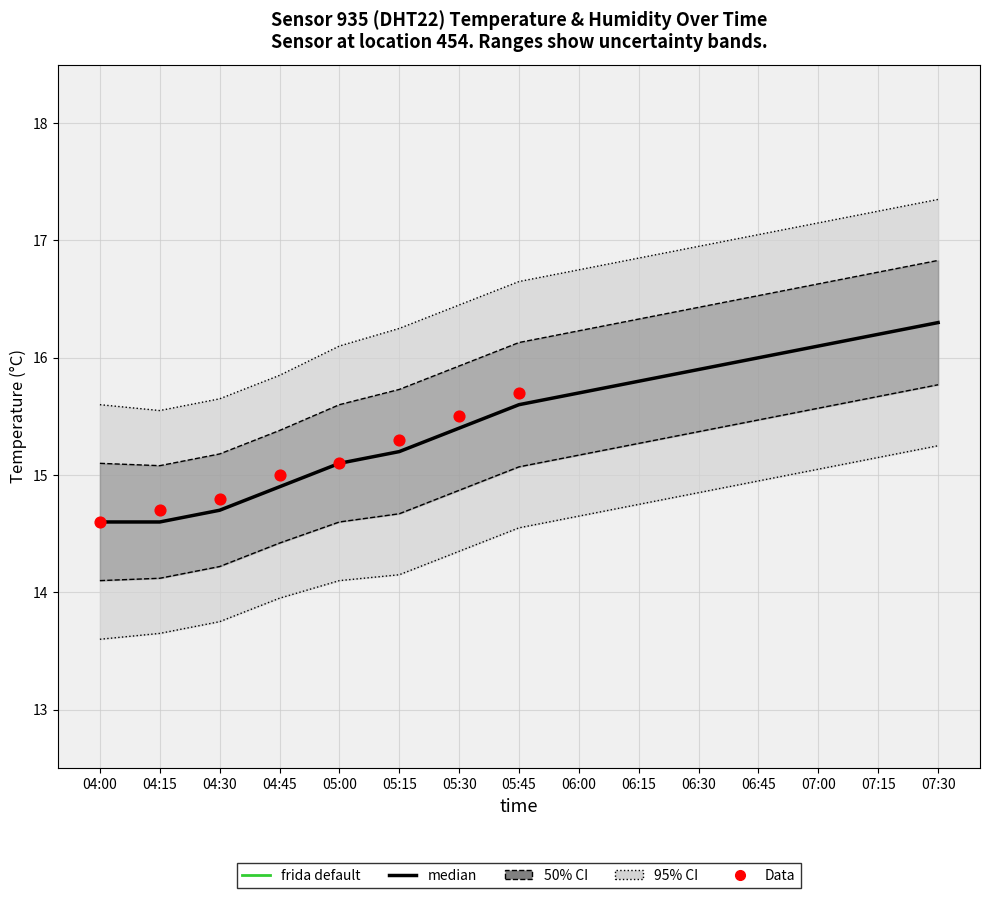

What is the total value across all series at 07:15?

81.0